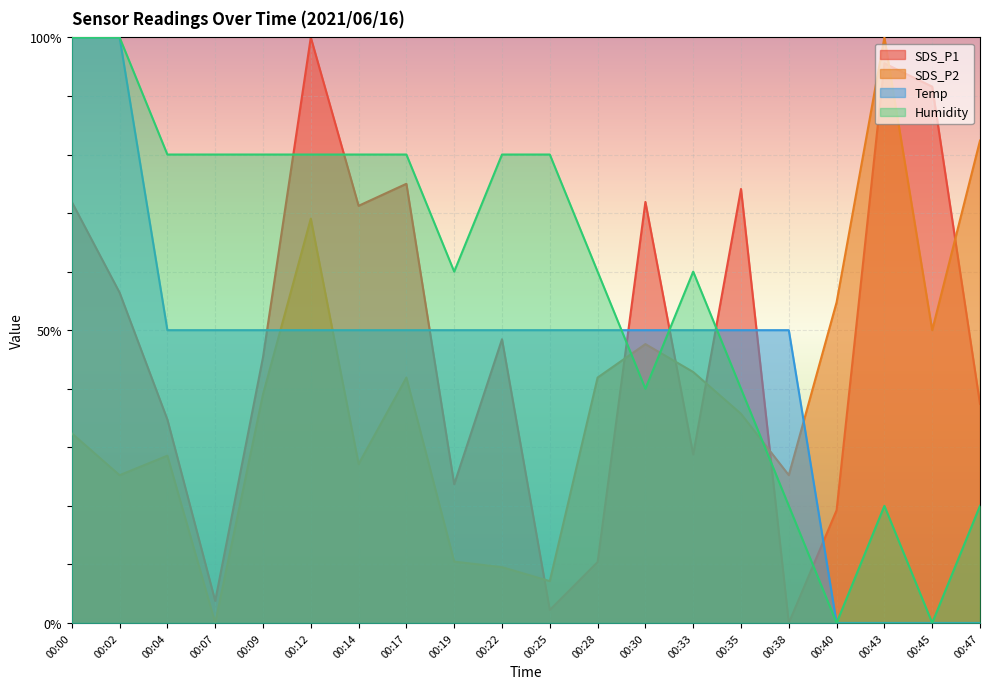

Rank the categories by SDS_P1 value from lowest to highest.

00:38, 00:25, 00:07, 00:28, 00:40, 00:19, 00:33, 00:04, 00:47, 00:09, 00:22, 00:02, 00:14, 00:00, 00:30, 00:35, 00:17, 00:45, 00:43, 00:12